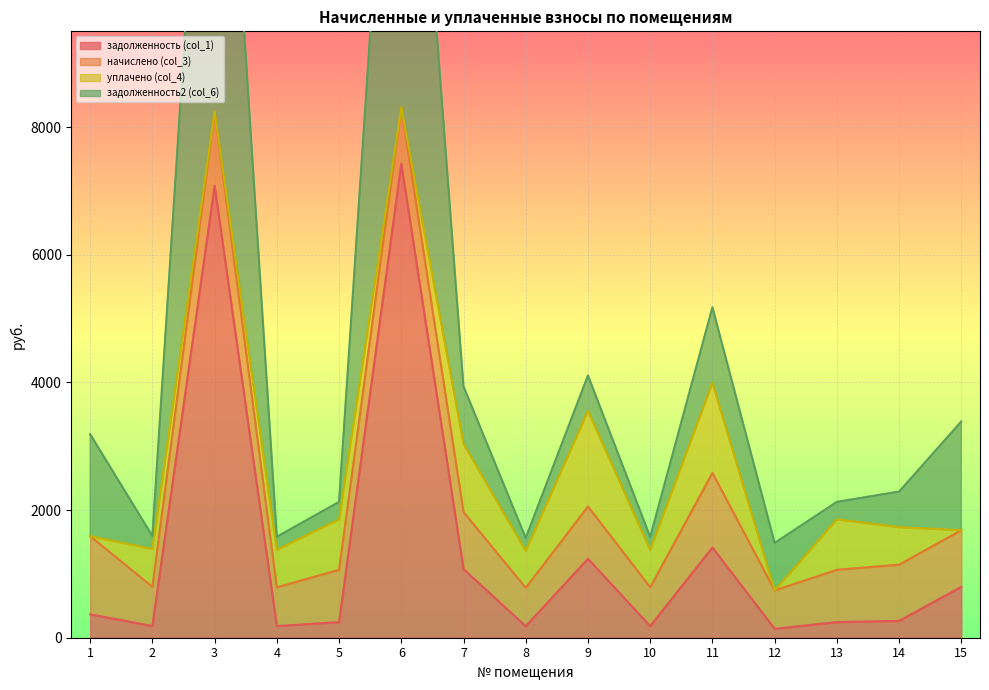

True or false: задолженность2 (col_6) and задолженность (col_1) intersect in this chart.

False